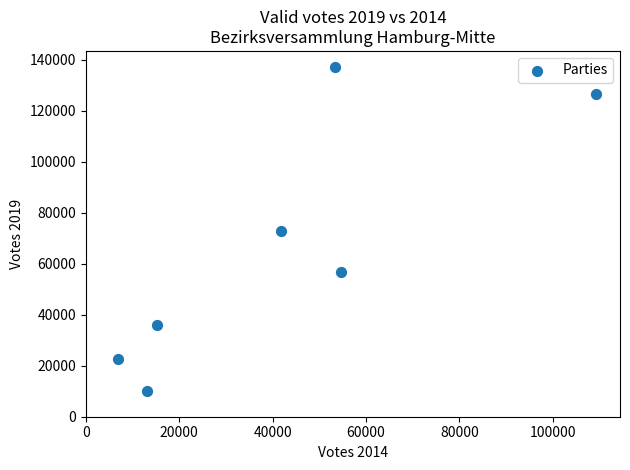

What is the range of Y values (max minus min)?

126956